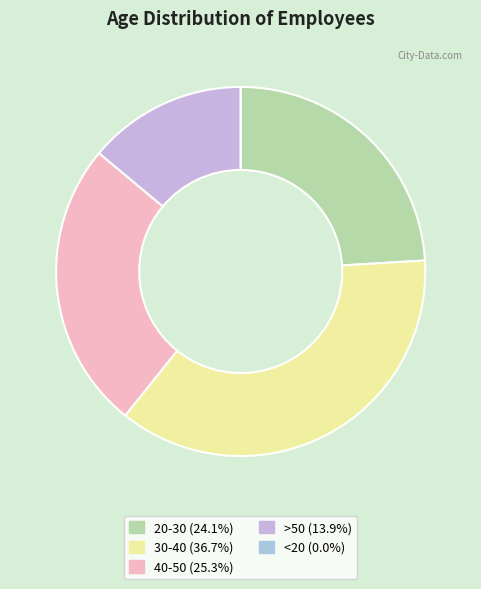

To the nearest percent, what is the average slice percentage?

20%